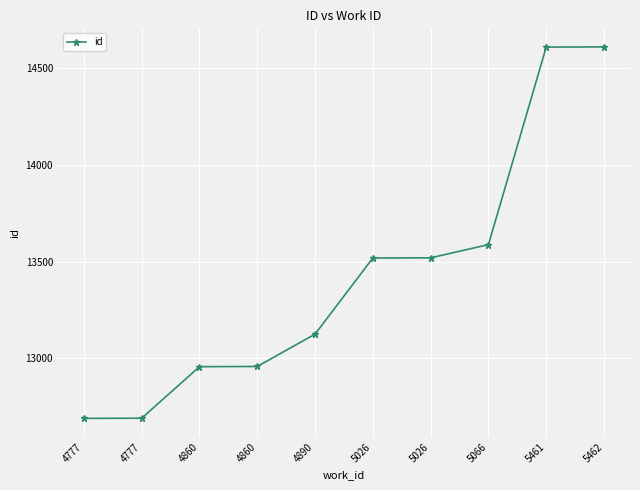

List the labels in order of value, smallest first.

4777, 4777, 4860, 4860, 4890, 5026, 5026, 5066, 5461, 5462